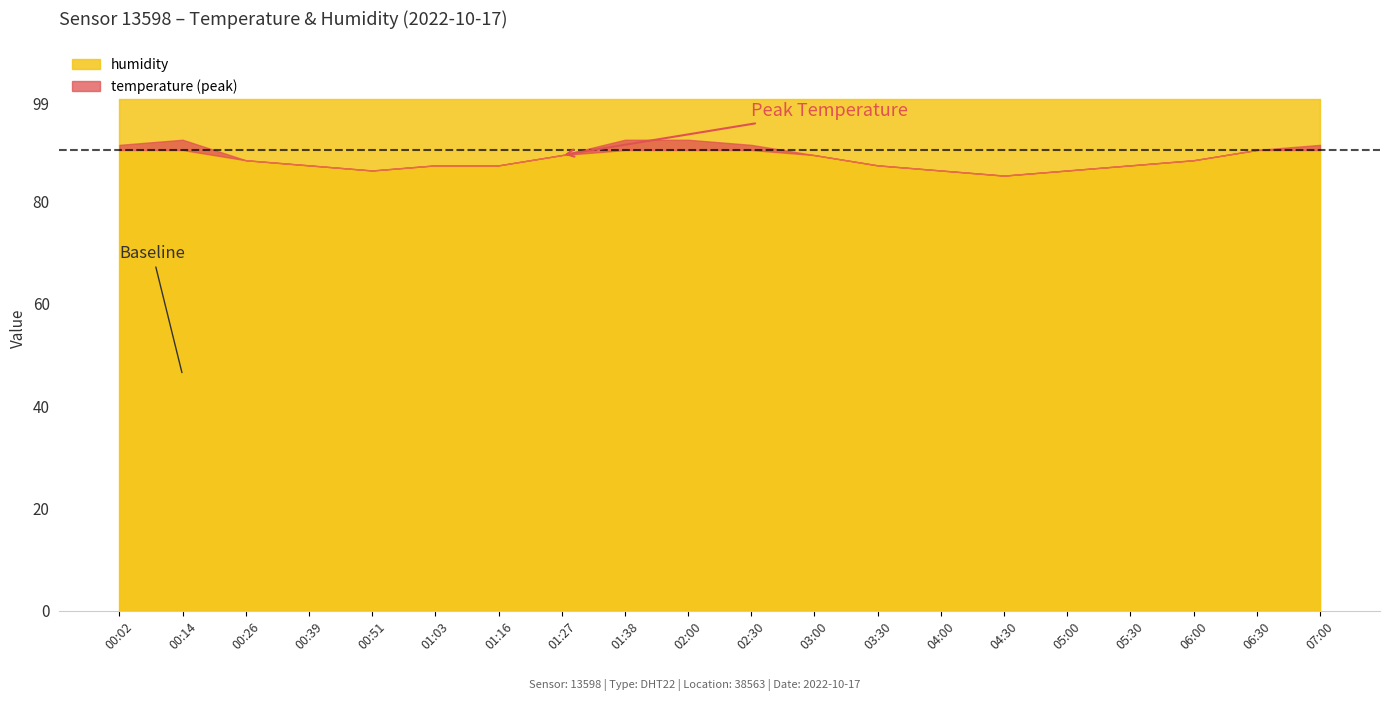

List the series in order of their overall mean, highest first.

humidity, temperature